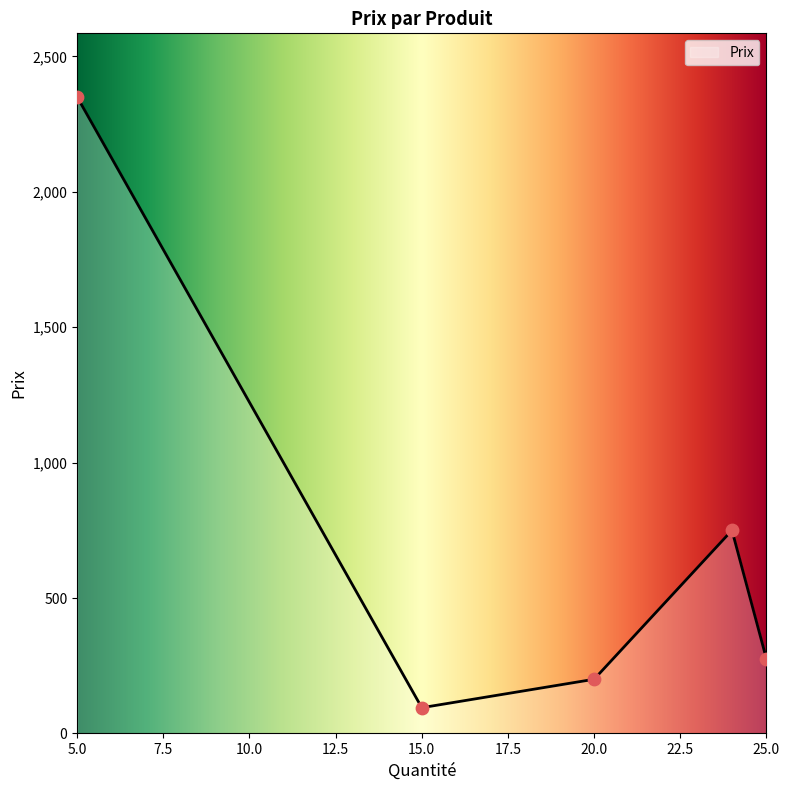

What is the change in value from Lecteur DVD to Écouteur?

-180